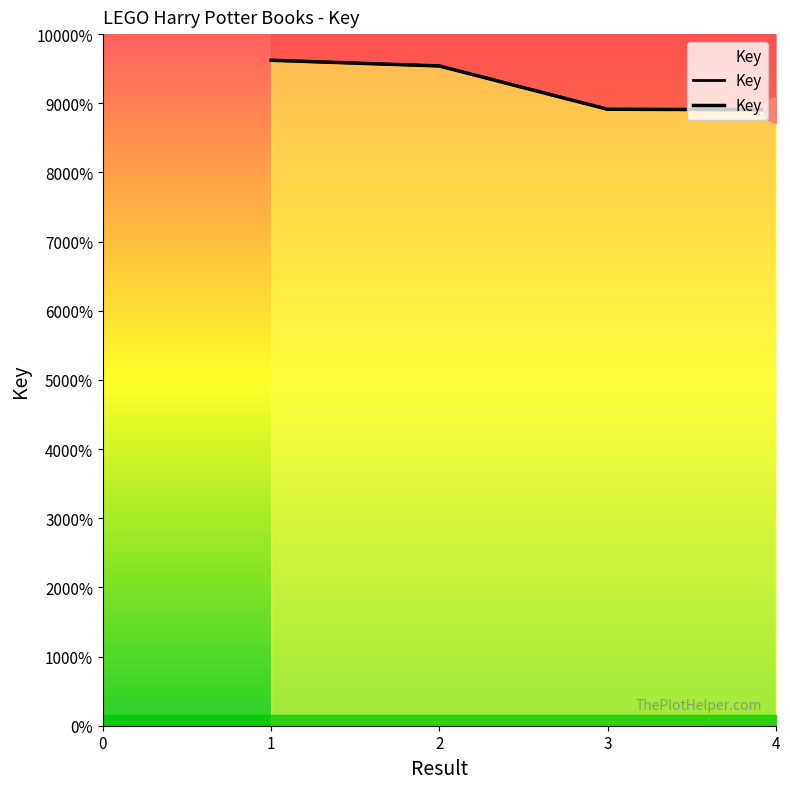

Reading left to right, transcribe all the data shown in this chart.

192437784	190791571	178271004	178137122